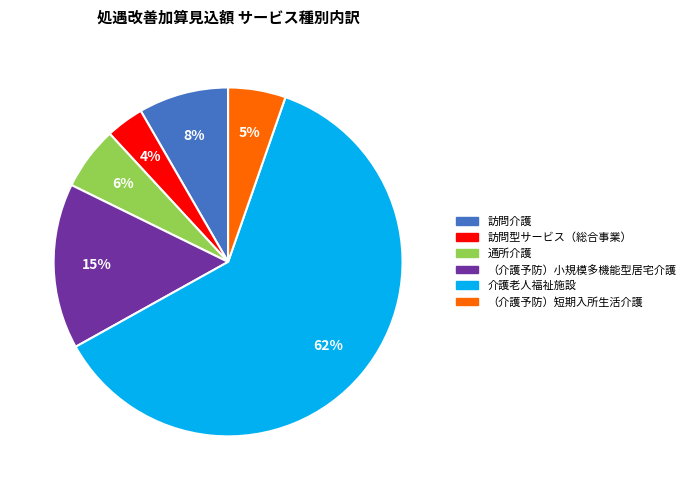

Which category has the biggest portion of the pie?

介護老人福祉施設